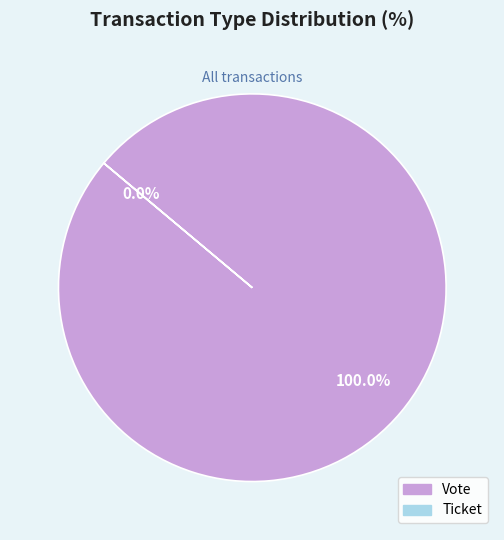

Combined, do Vote and Ticket account for over 50%?

Yes